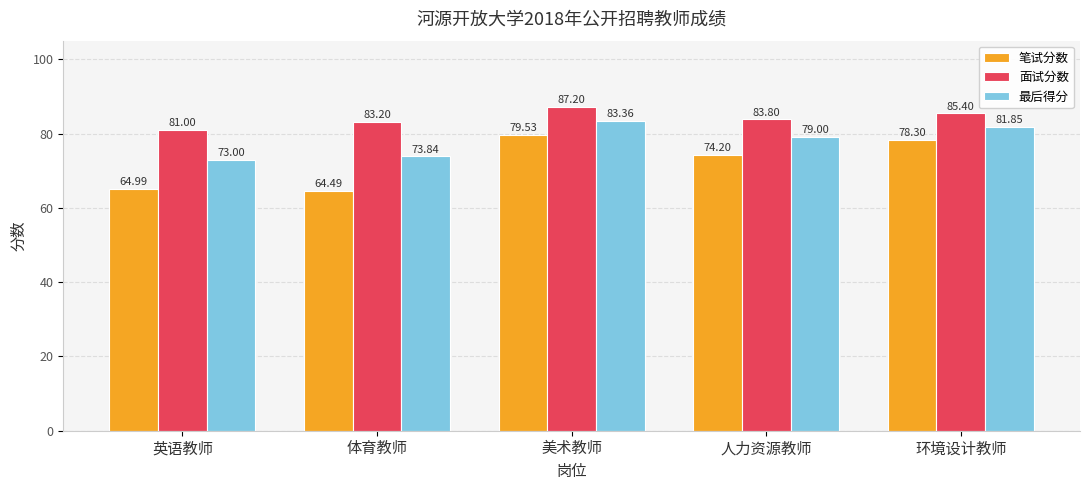

What is the lowest value of the 最后得分 series?

73.0